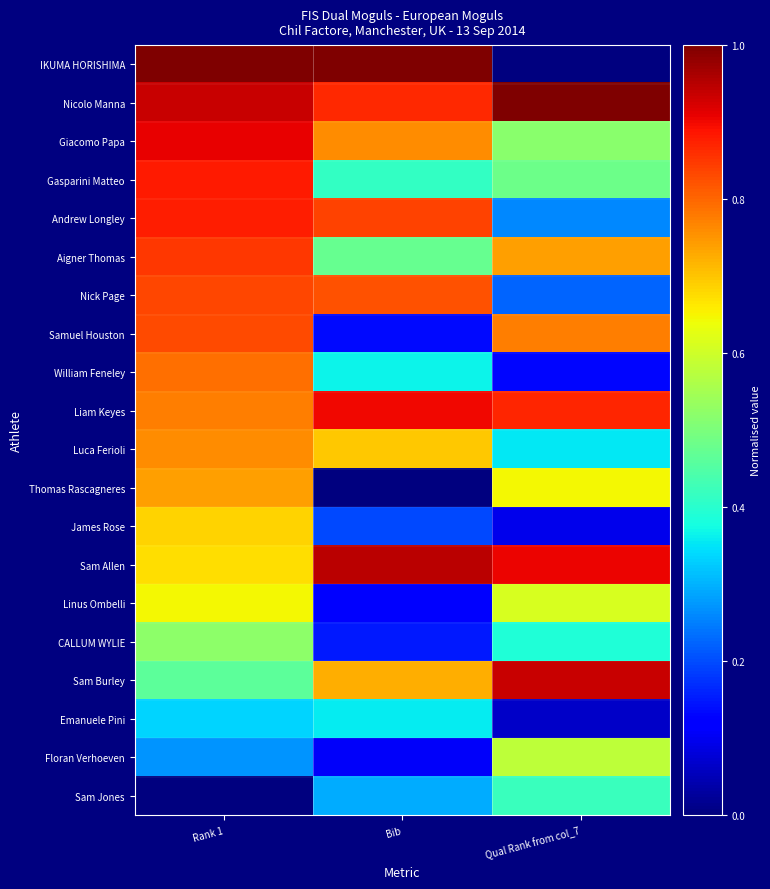

Count the number of data series in this chart.

20